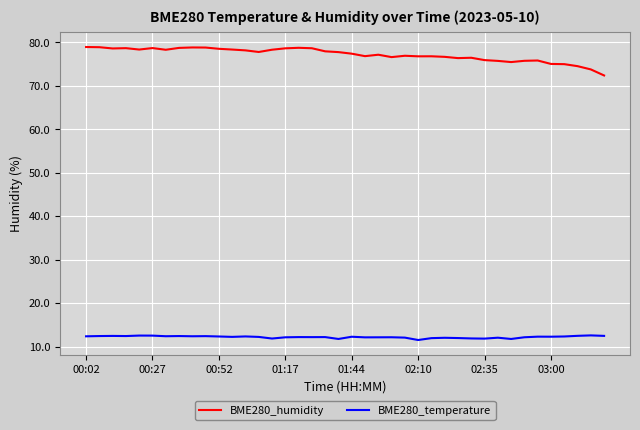

True or false: BME280_humidity and BME280_temperature cross at least once.

False